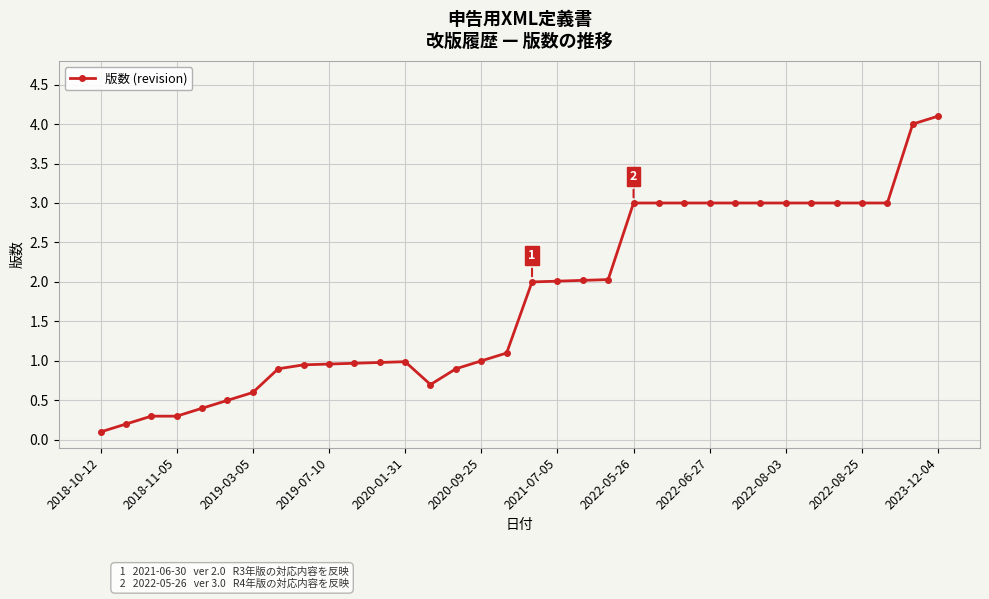

What is the value of the 7th point from the left?

0.6